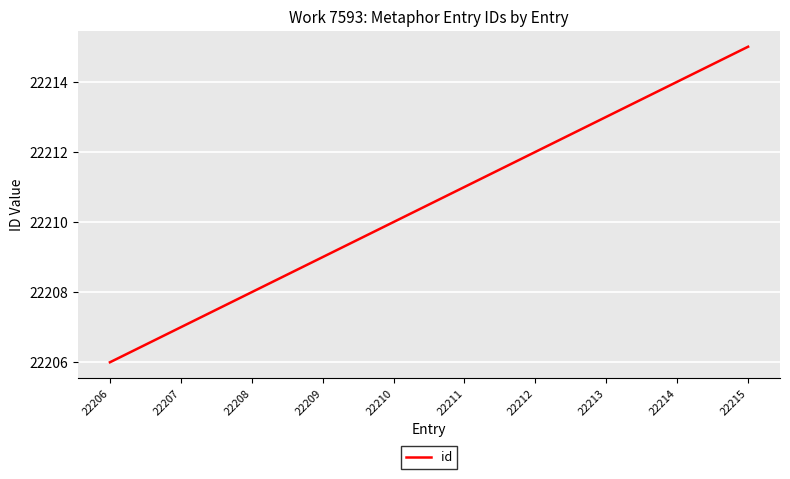

What is the smallest value displayed?

22206